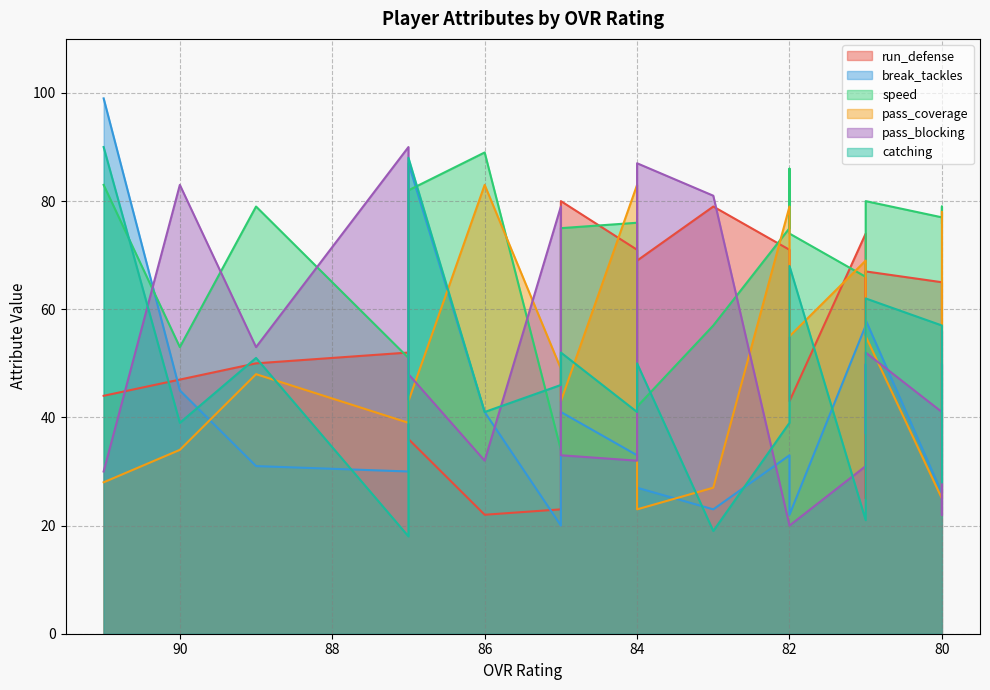

Where does the pass_coverage series first go above 50?

86